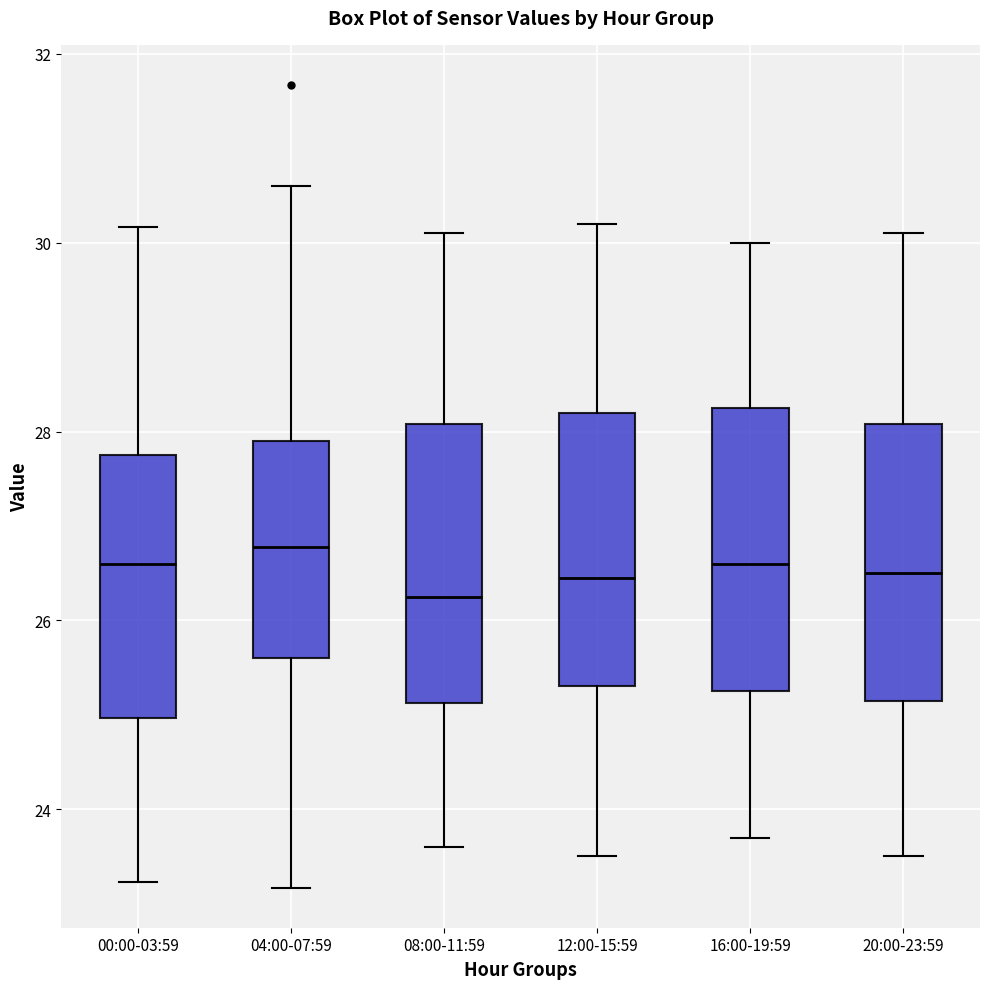

Which box has the lowest median line?

08:00-11:59